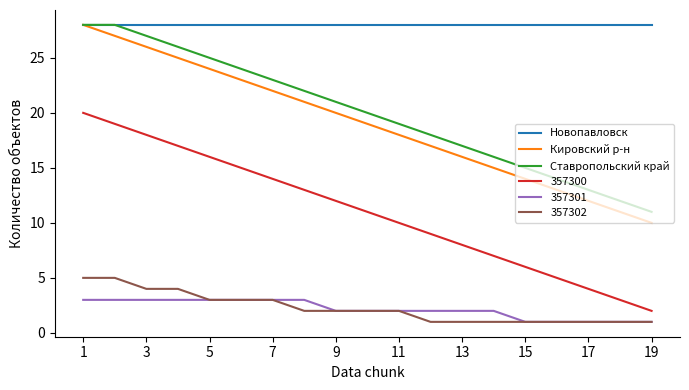

What is the highest value of the 357300 series?

20